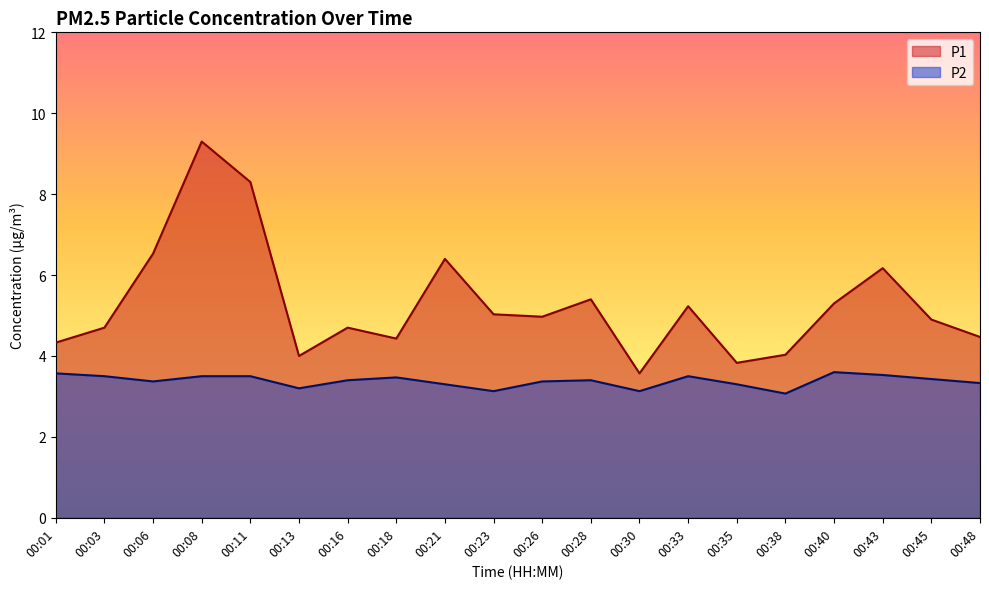

Count the number of categories in the chart.

20